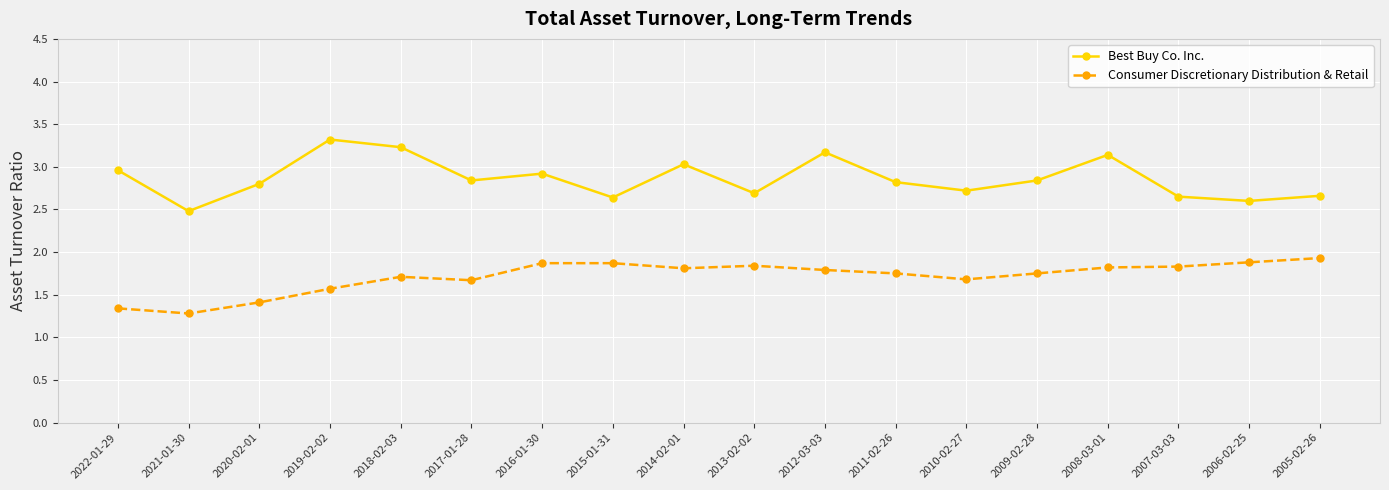

Is it true that Consumer Discretionary Distribution & Retail equals 1.9 at 2006-02-25?

True